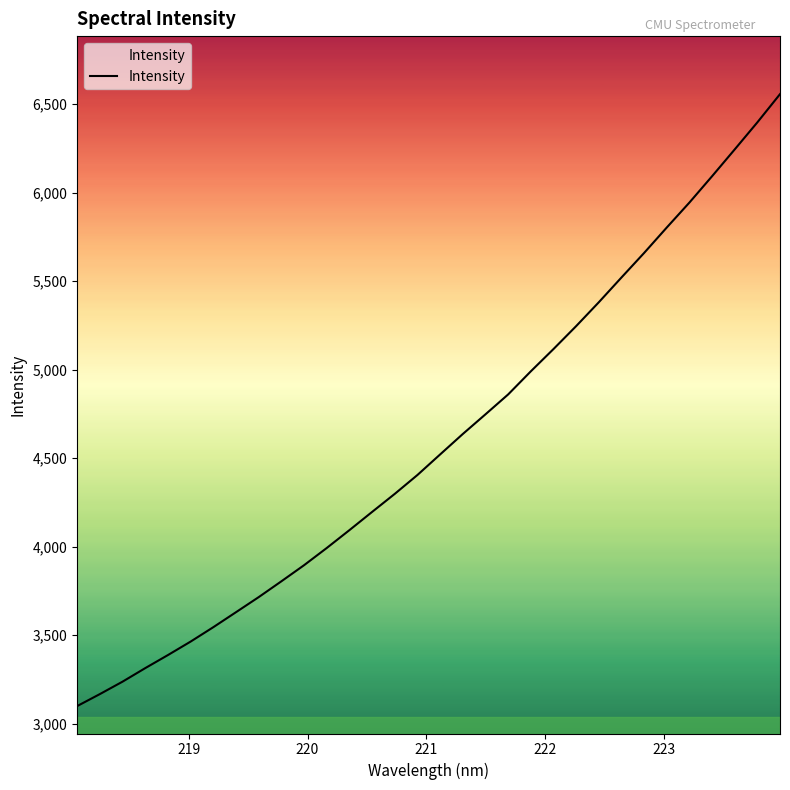

What is the difference between the maximum and minimum values?

3456.9